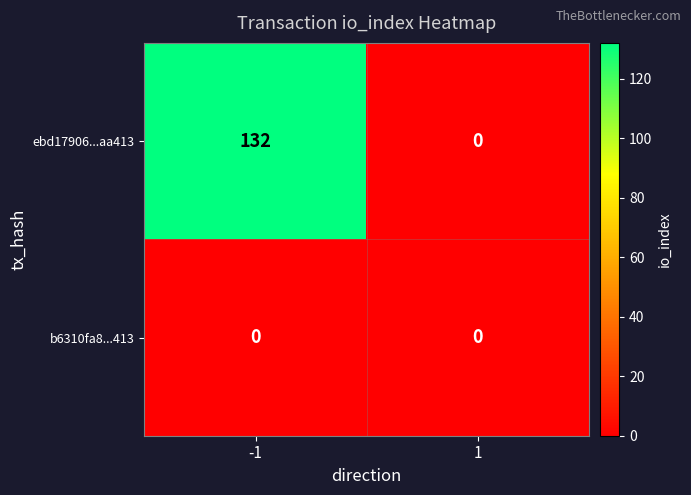

What is the sum of the ebd17906...aa413 values at 1 and -1?

132